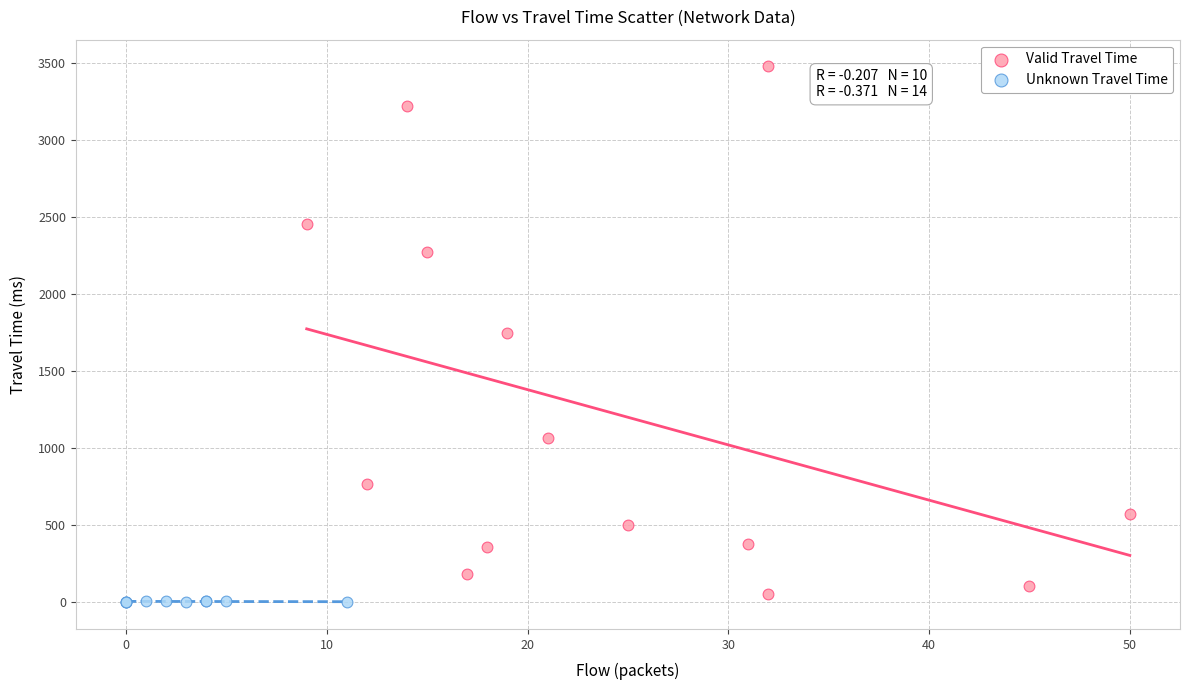

Which series has the widest spread of Y values?

Valid Travel Time